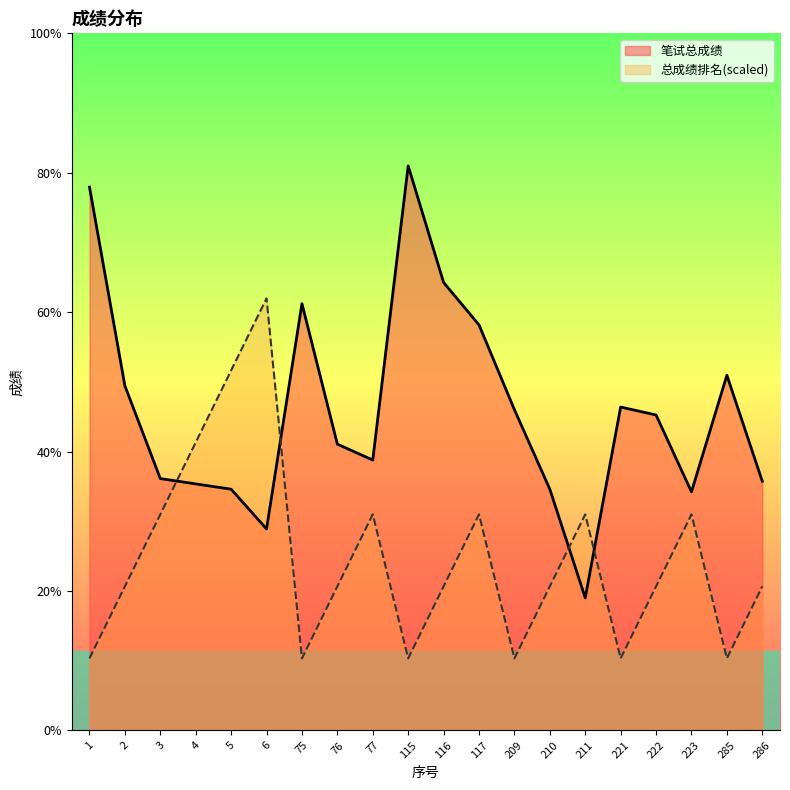

Reading left to right, what are all the values shown in this chart?

笔试总成绩: 77.6	70.1	66.6	66.4	66.2	64.7	73.2	67.9	67.3	78.4	74.0	72.4	69.2	66.2	62.1	69.3	69.0	66.1	70.5	66.5
总成绩排名: 59.8	62.5	65.2	68.0	70.7	73.4	59.8	62.5	65.2	59.8	62.5	65.2	59.8	62.5	65.2	59.8	62.5	65.2	59.8	62.5